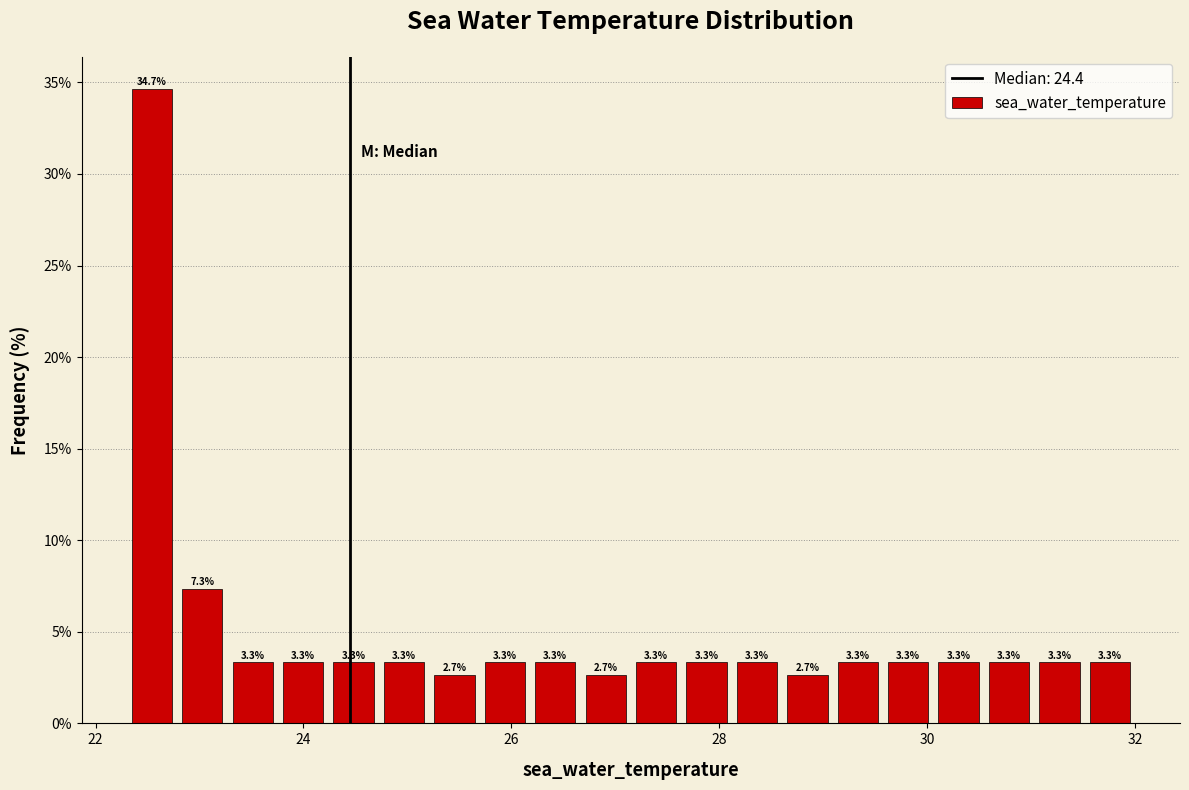

Around what value on the x-axis is the tallest bar? Give the approximate position of its centre, as read against the axis.

22.6